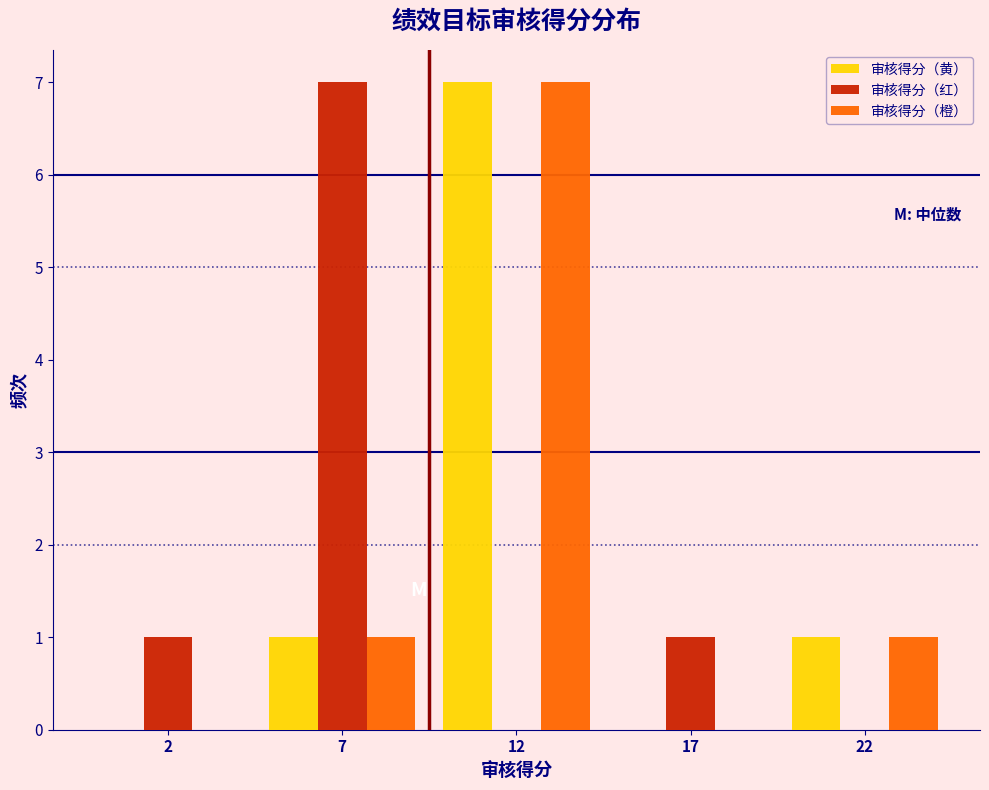

Reading left to right, what are all the values shown in this chart?

审核得分（黄）: 2=0	7=1	12=7	17=0	22=1
审核得分（红）: 2=1	7=7	12=0	17=1	22=0
审核得分（橙）: 2=0	7=1	12=7	17=0	22=1